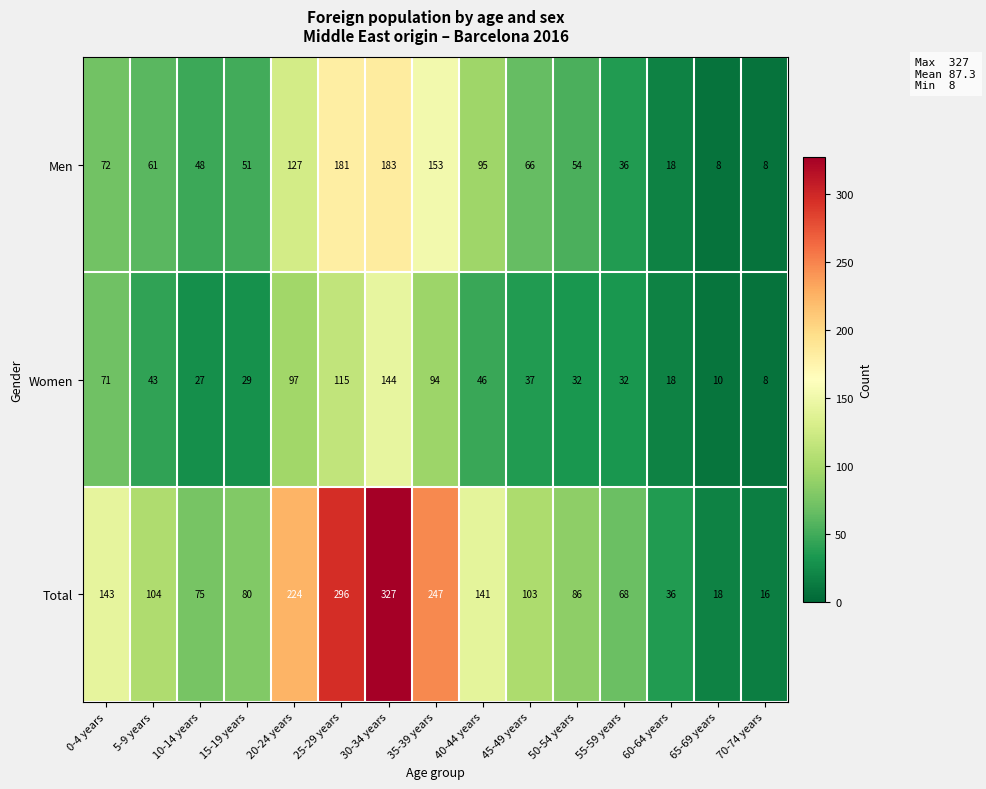

True or false: Men has a value of 37 at 40-44 years.

False